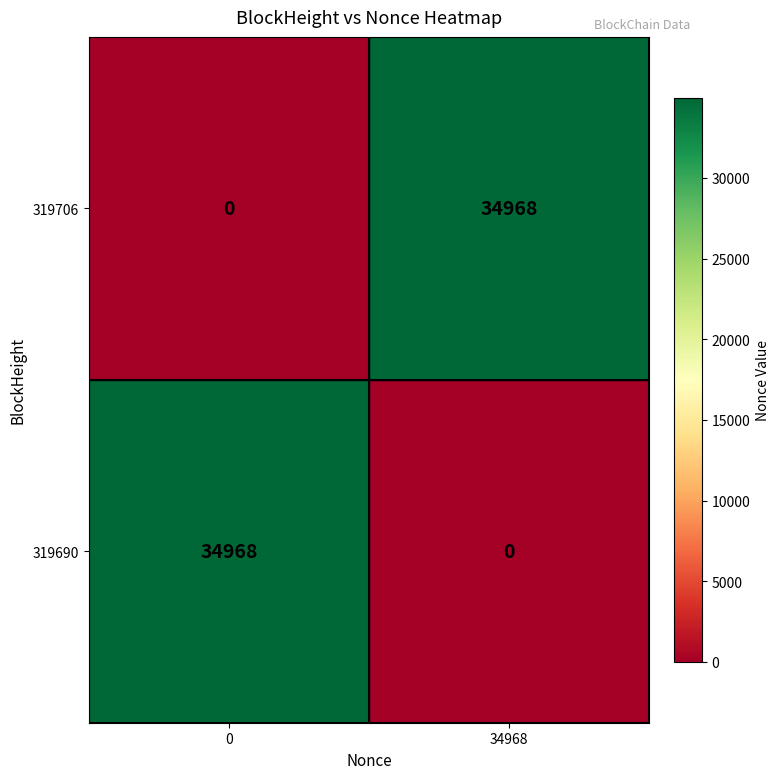

At how many categories does at least one series exceed 31290?

2